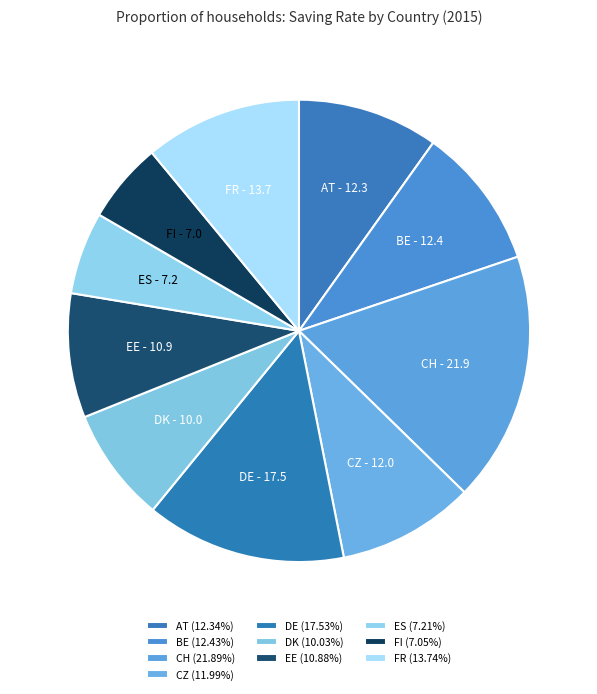

True or false: FI accounts for 1% of the total.

False